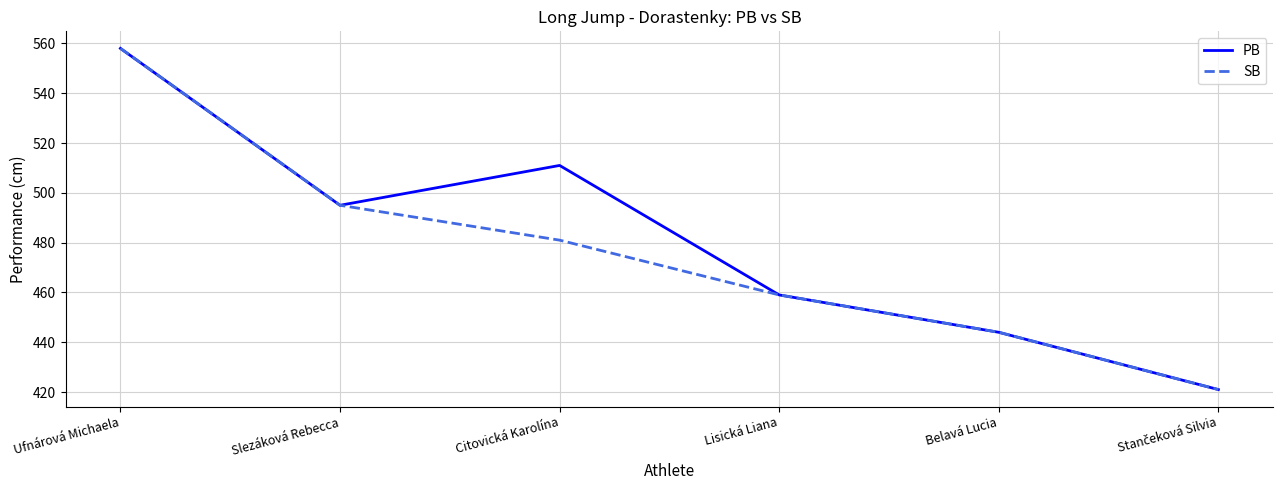

What is the total value across all series at Ufnárová Michaela?

1116